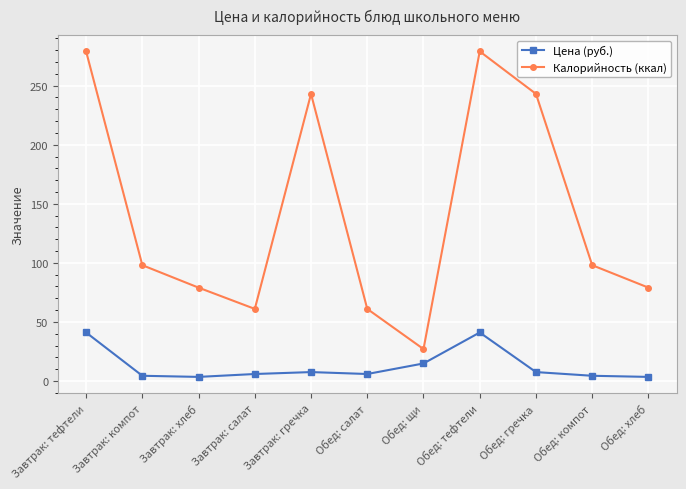

What position from the right is Завтрак: тефтели?

11